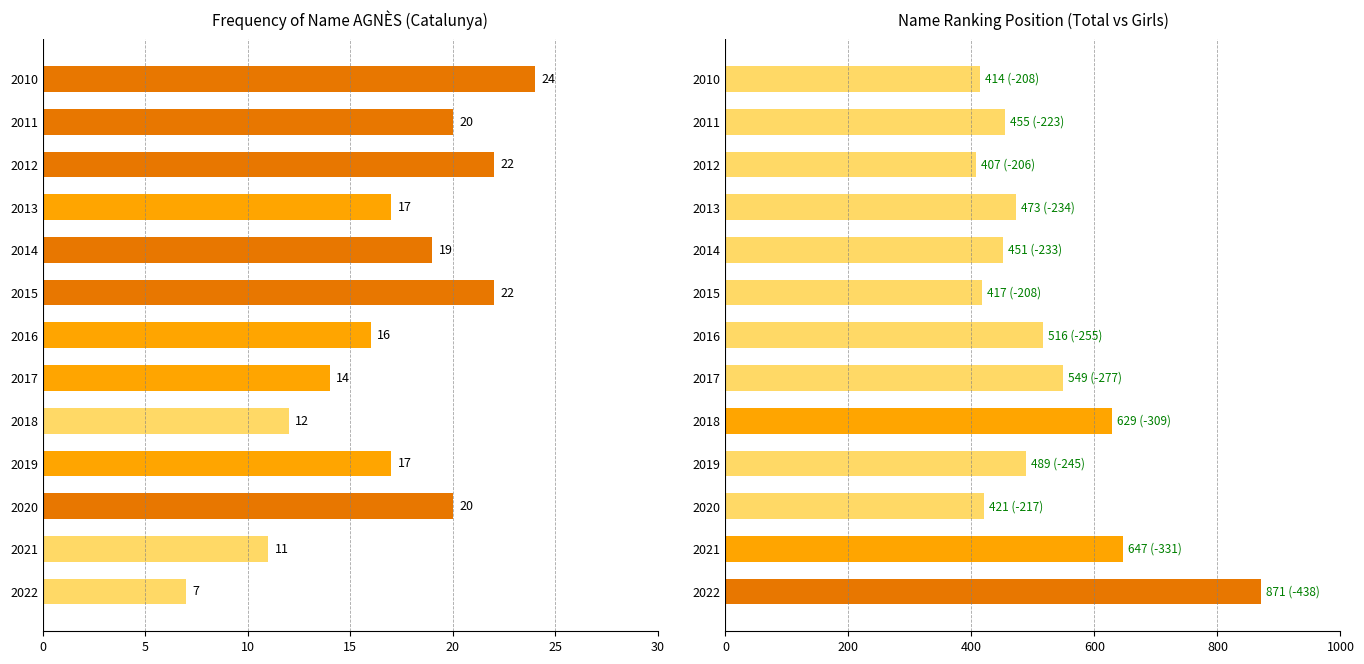

Is the value of Position. Total at 2022 greater than the value of Frequency at 2017?

Yes